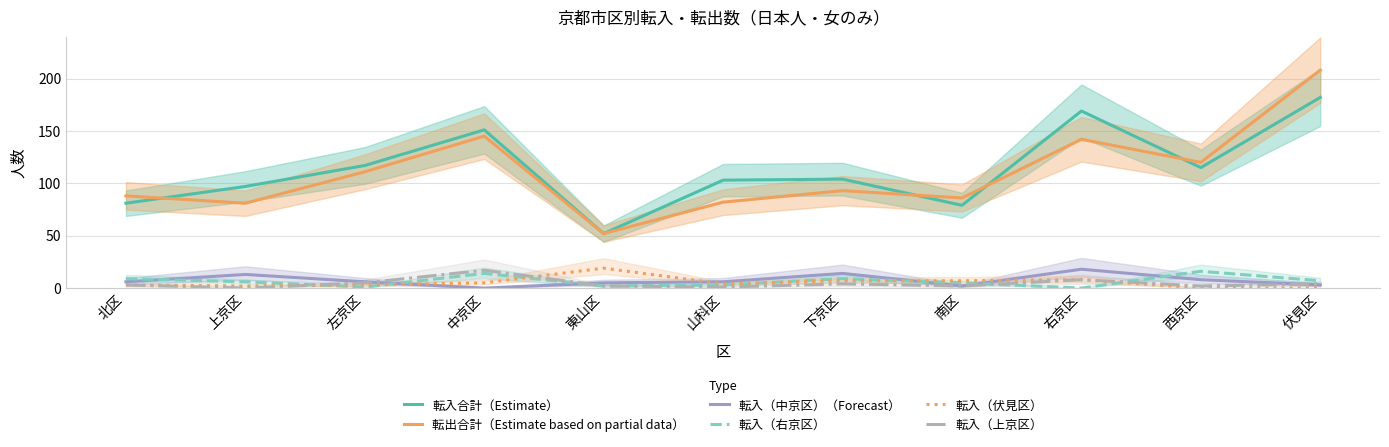

What is the label of the 4th point from the right?

南区